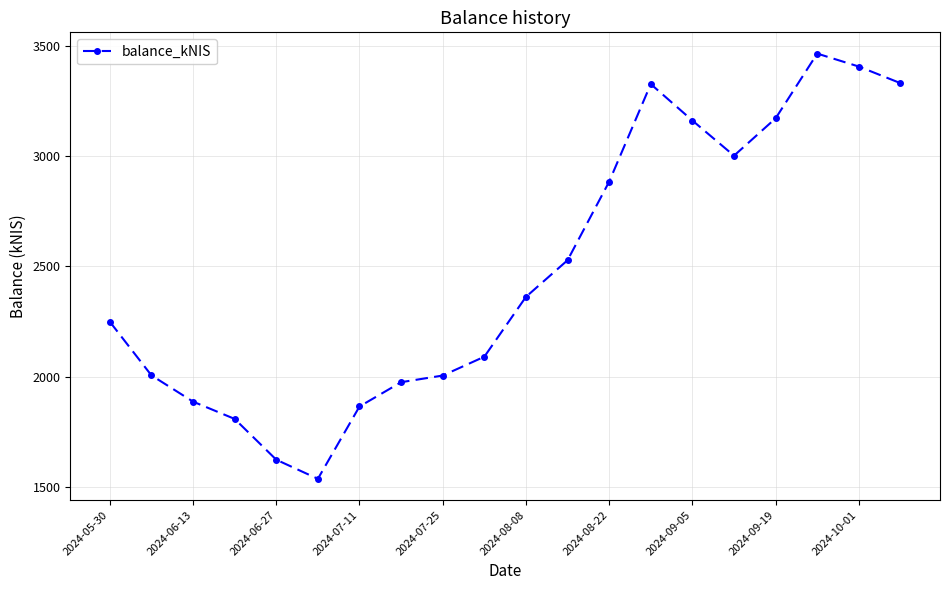

True or false: there are more than 0 points higher than both neighbors.

True